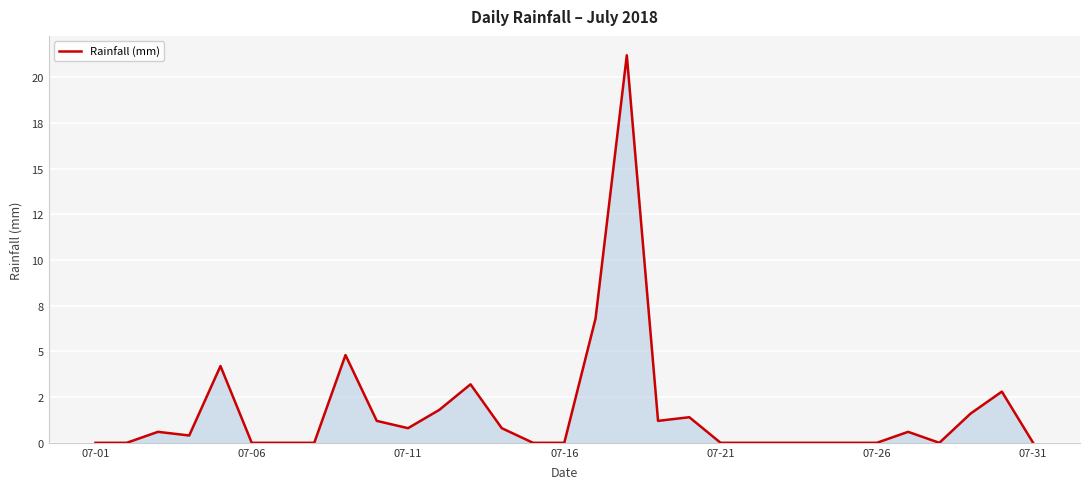

Does the chart have visible grid lines?

Yes